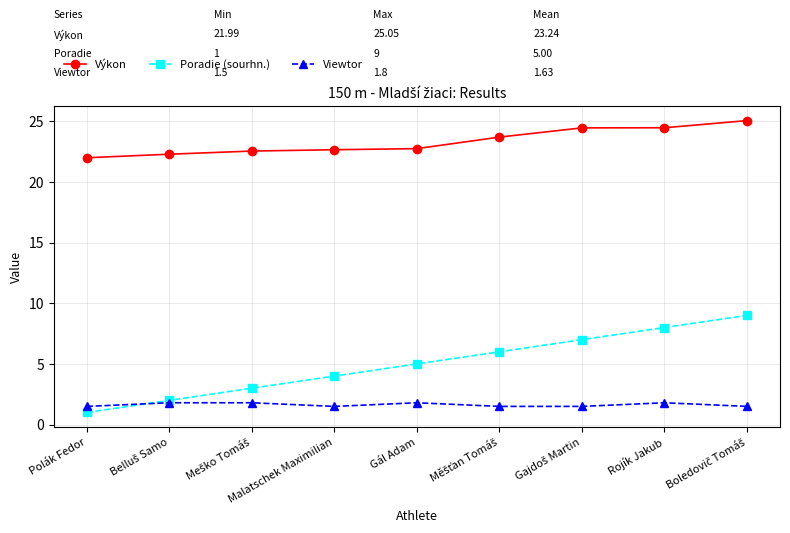

True or false: Výkon has more than 2 interior local peaks.

False